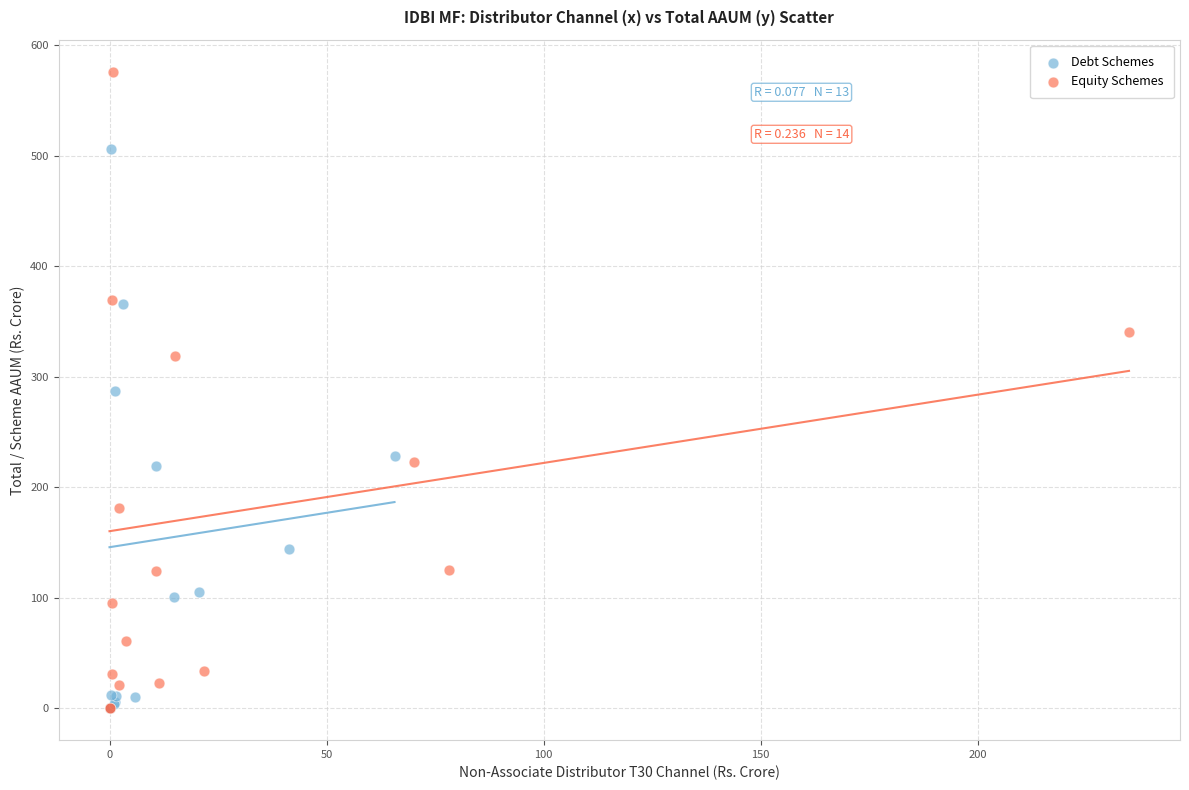

Which series contains the highest Y value?

Equity Schemes